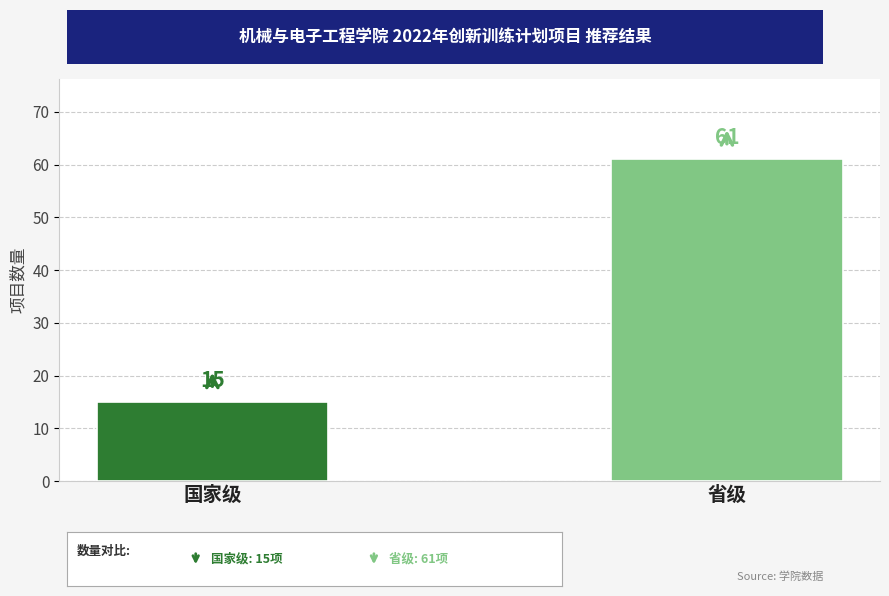

Reading left to right, what are all the values shown in this chart?

国家级=15	省级=61